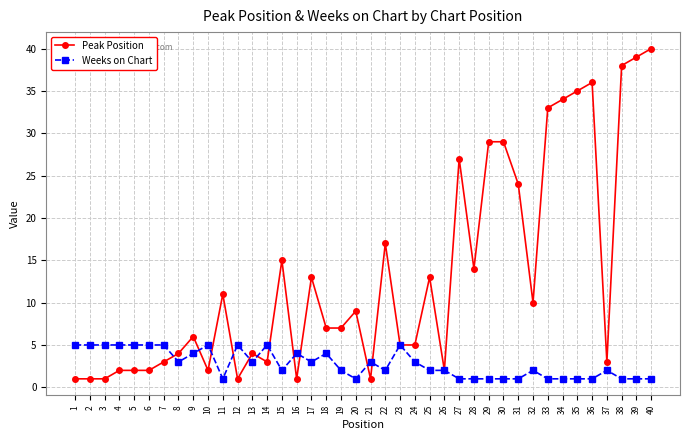

What is the difference between the highest and lowest values at 39?

38